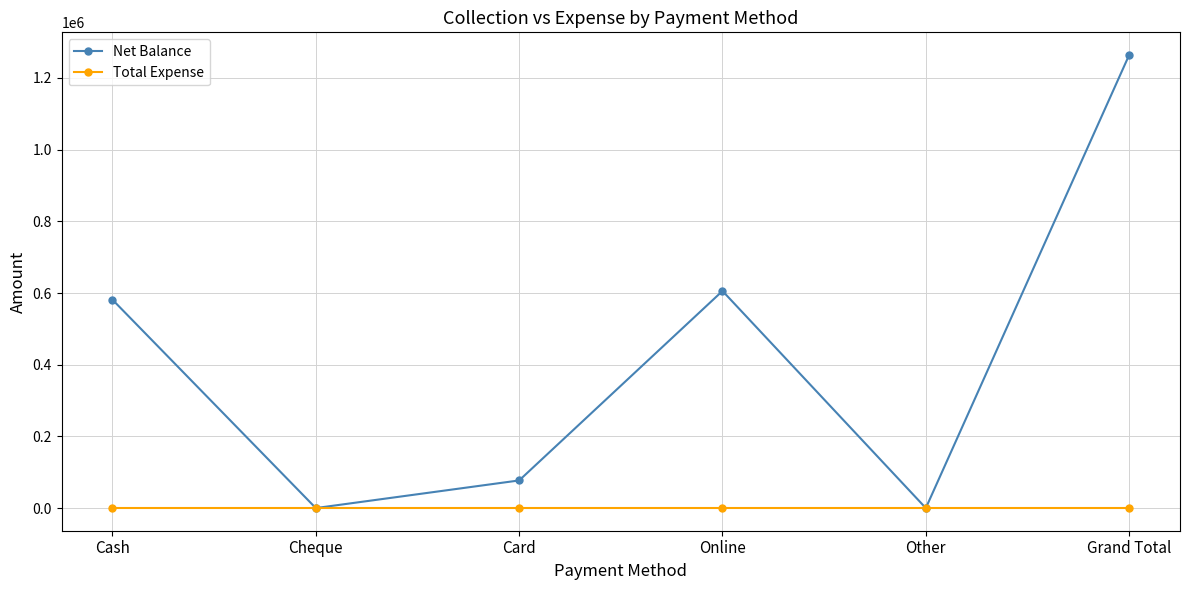

Reading left to right, list all the values displayed in this chart.

Net Balance: 581300	0	77100	605700	0	1264100
Total Expense: 0	0	0	0	0	0